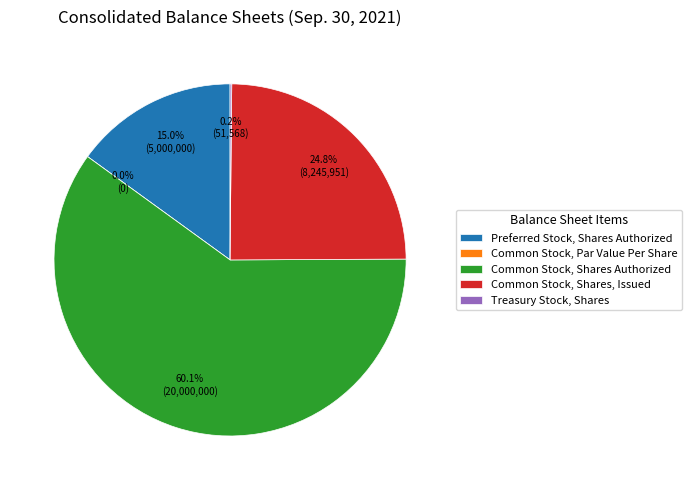

Is it true that Common Stock, Shares Authorized is 60% of the pie?

True